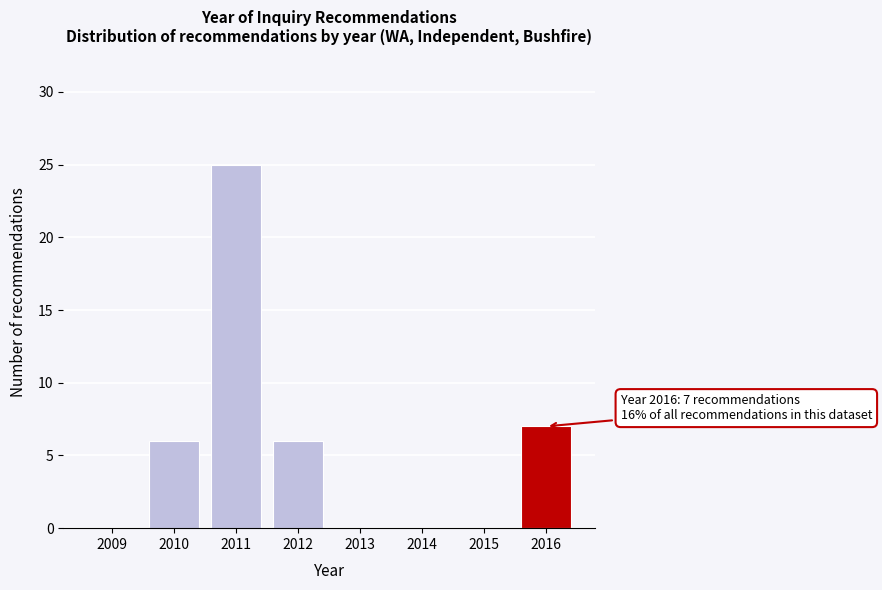

Reading left to right, extract all data points from this chart.

2009=0	2010=6	2011=25	2012=6	2013=0	2014=0	2015=0	2016=7